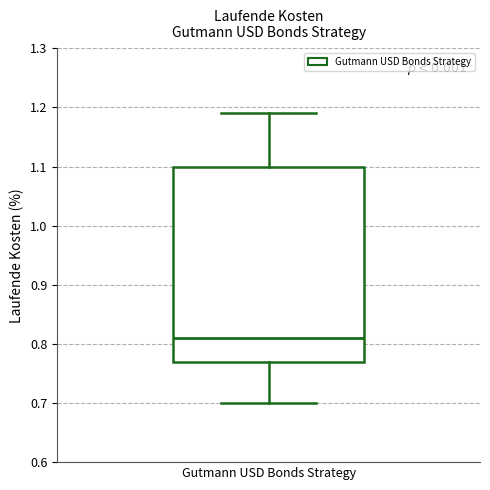

Transcribe this box plot: give where the median line is, the range the box spans, and where the two whiskers end, as read against the y-axis. The values are not printed on the chart, so give them approximately, as read against the axis.

median 0.81, box 0.77 to 1.10, whiskers 0.70 to 1.19